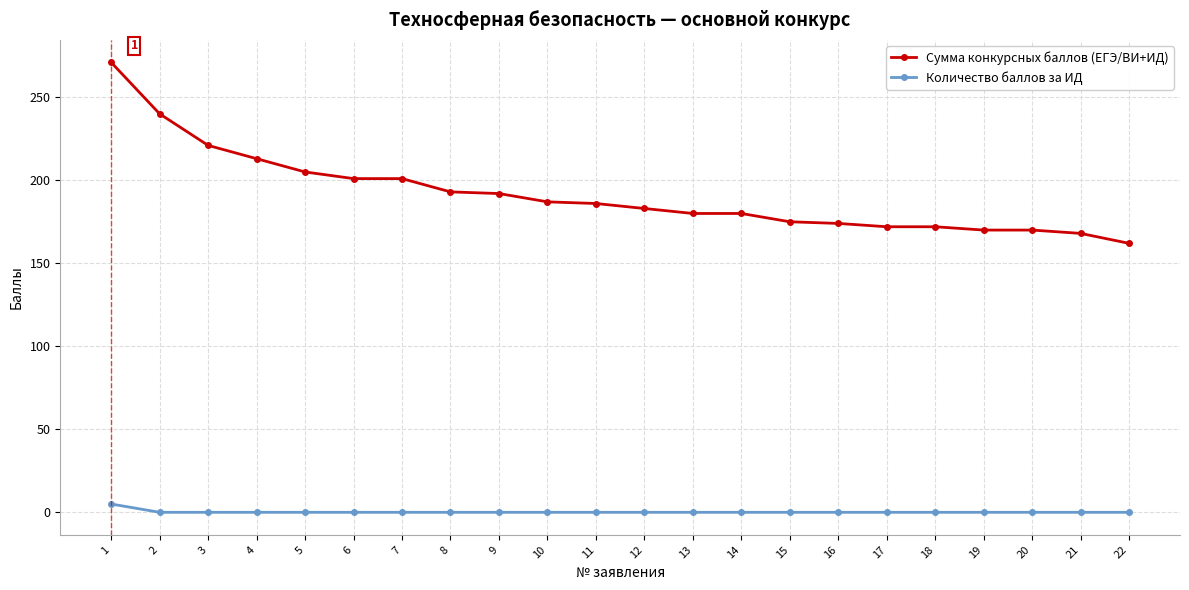

At how many categories does at least one series exceed 65?

22